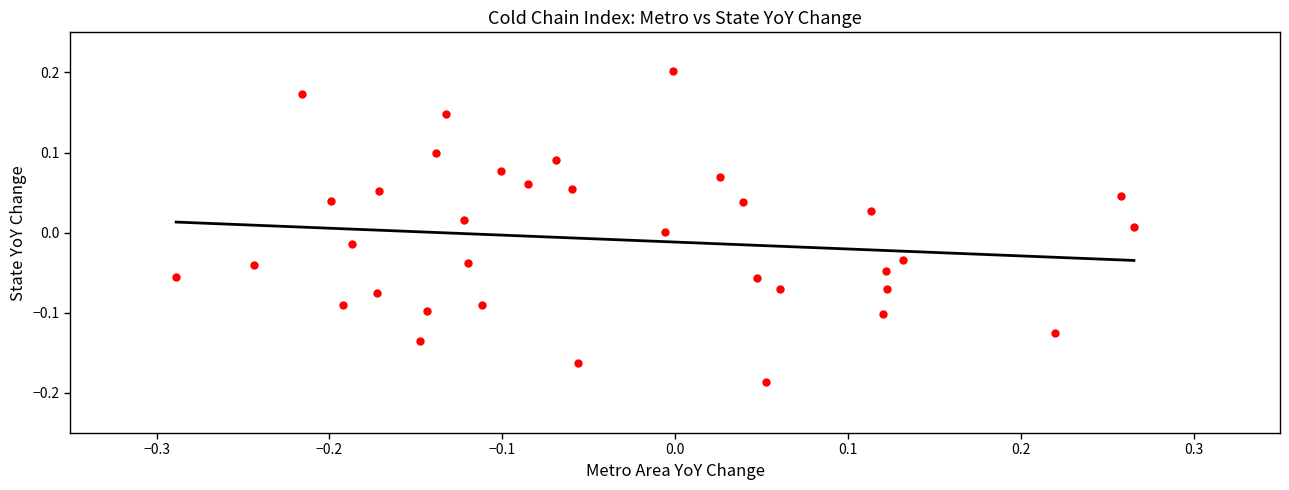

What is the range of Y values (max minus min)?

0.4